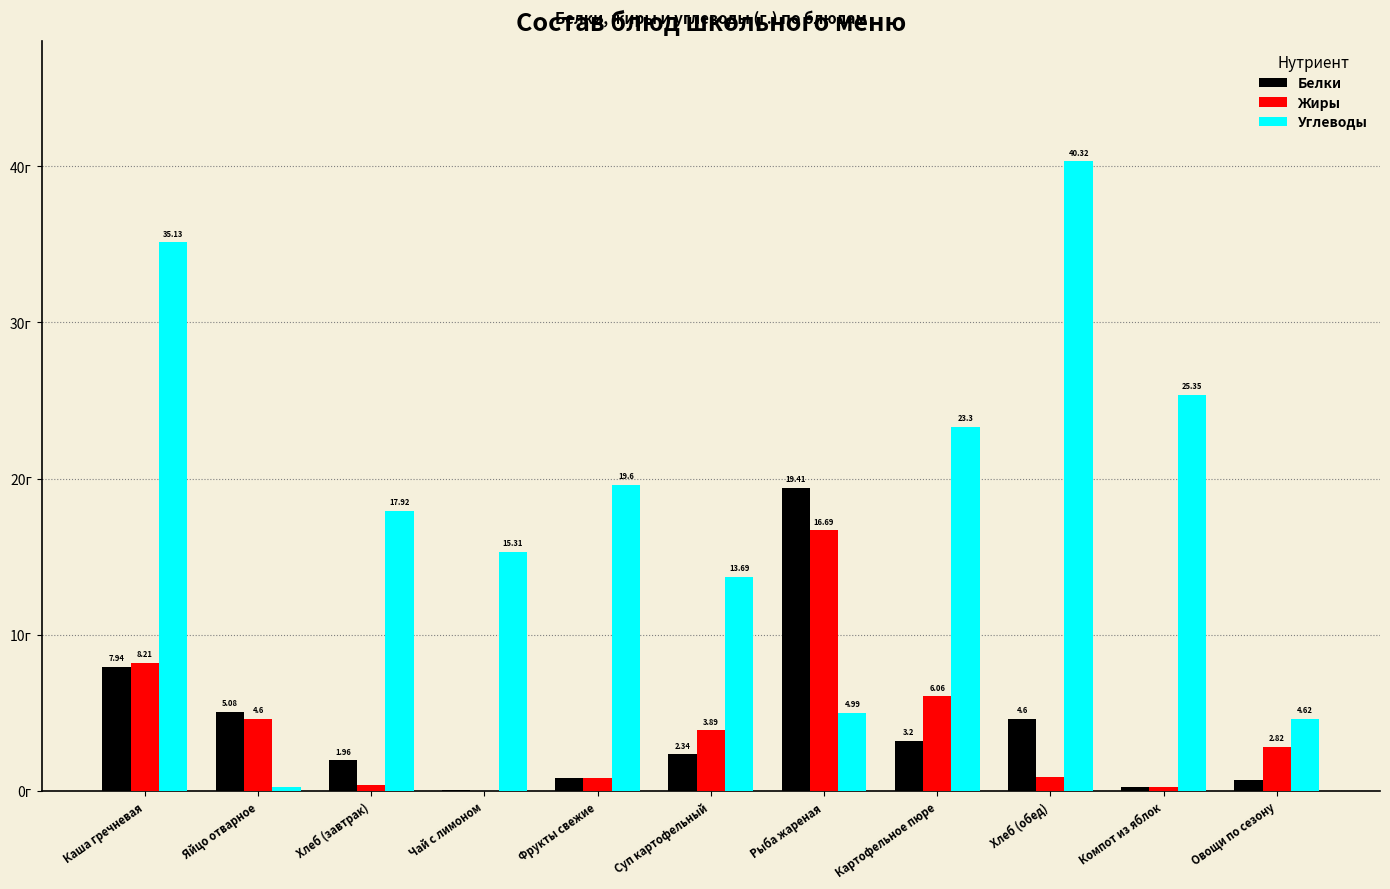

Is the value of Белки at Хлеб (обед) greater than the value of Жиры at Компот из яблок?

Yes